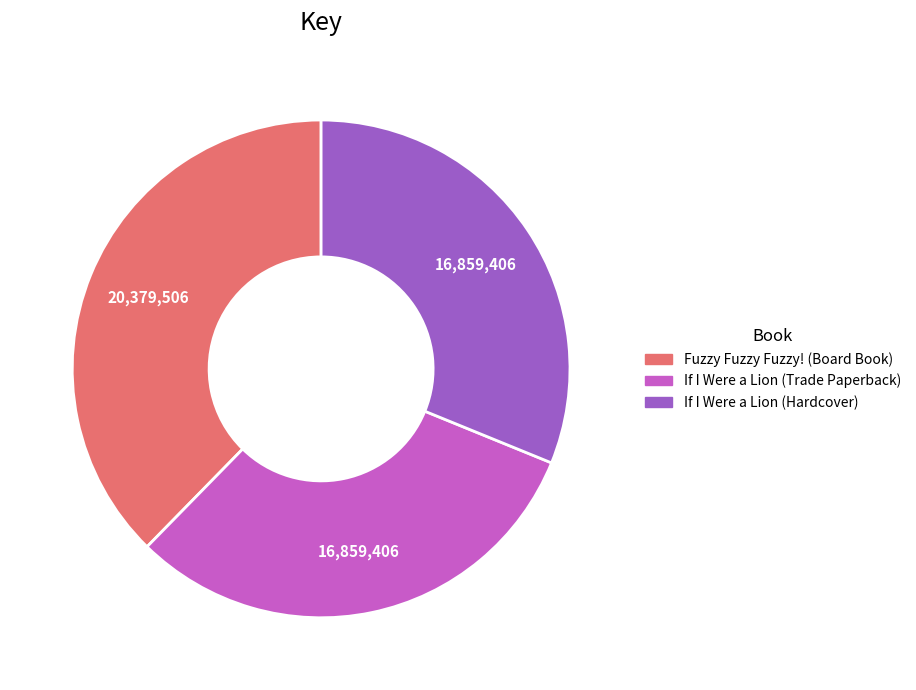

How many segments does this pie chart have?

3